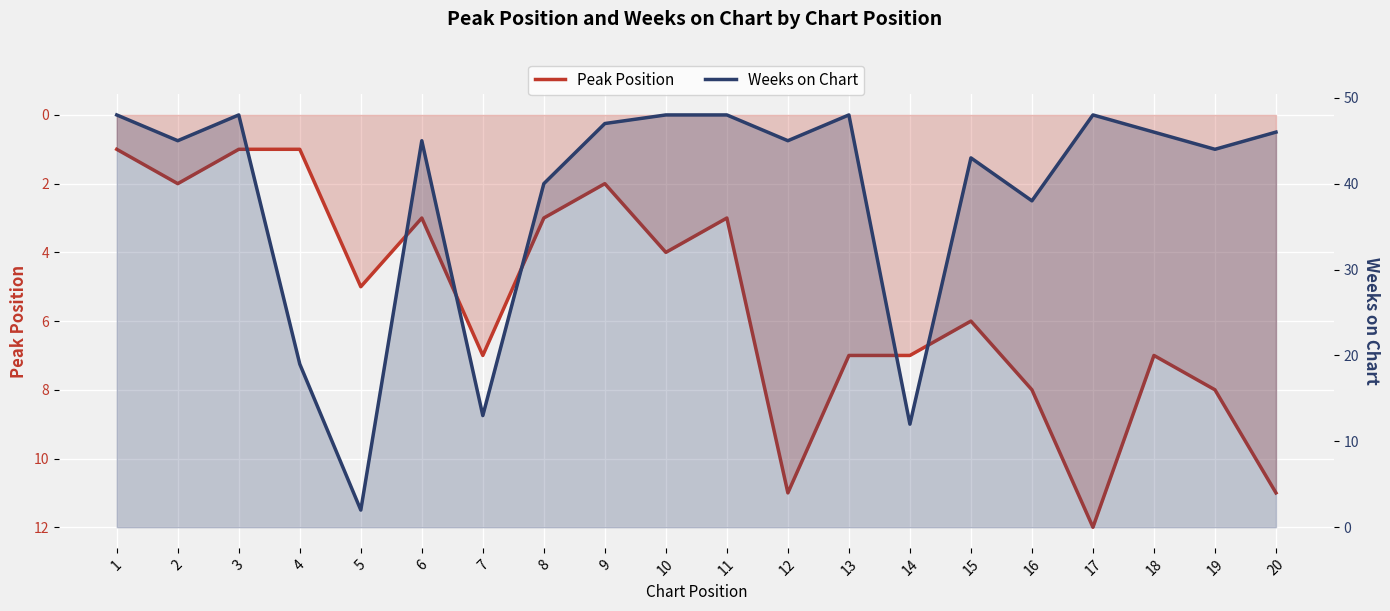

The Peak Position series shows 1 at 4. True or false?

True